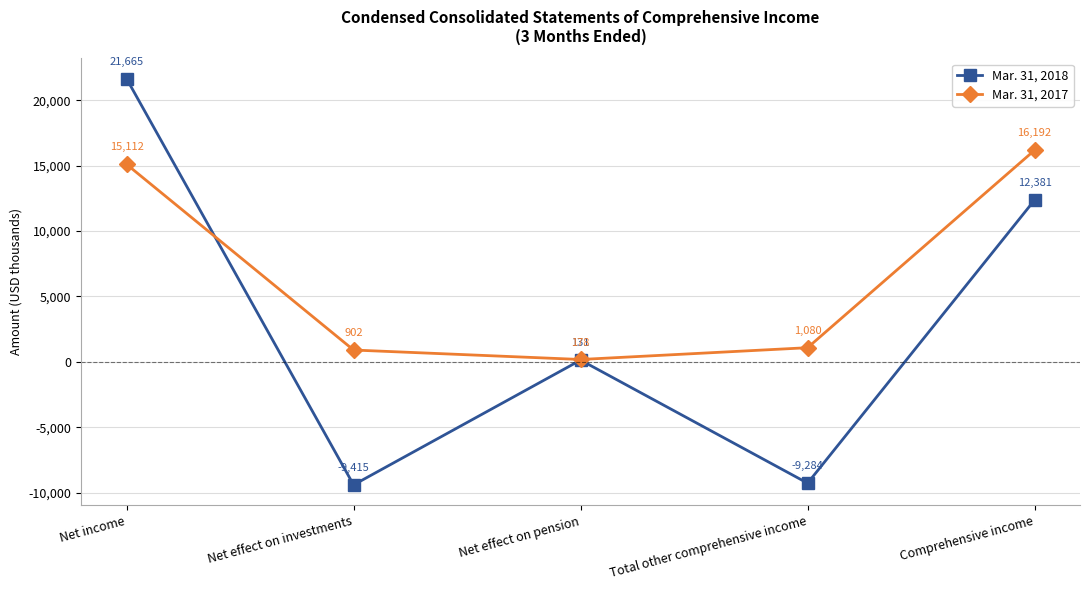

Where do Mar. 31, 2018 and Mar. 31, 2017 first cross each other?

Net income and Net effect on investments